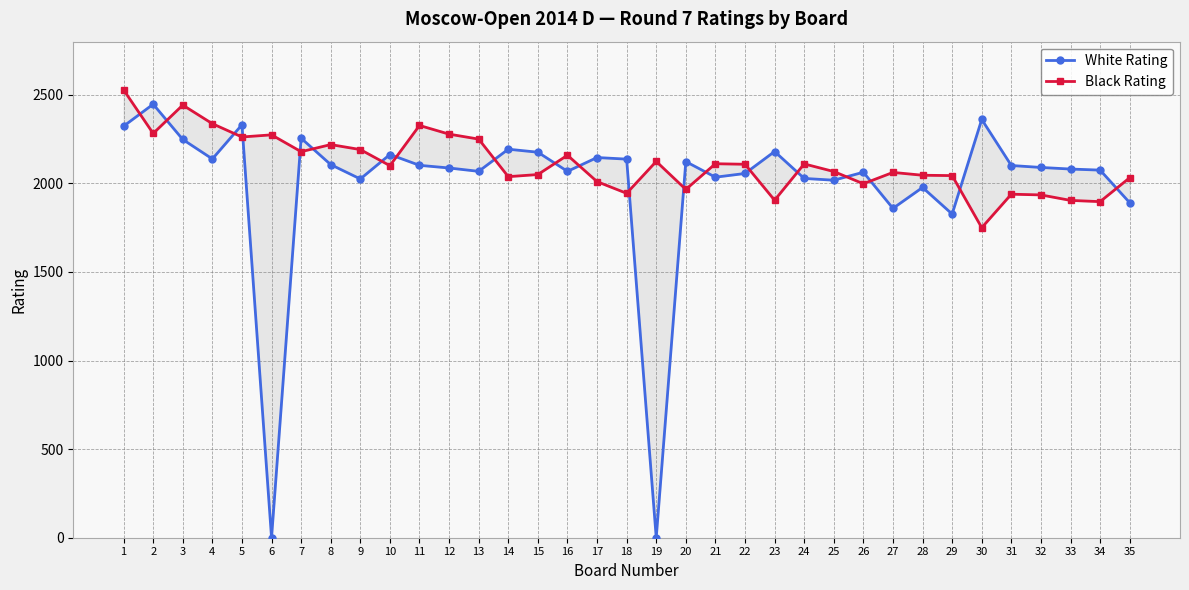

How many data points in White Rating are above 2090?

17